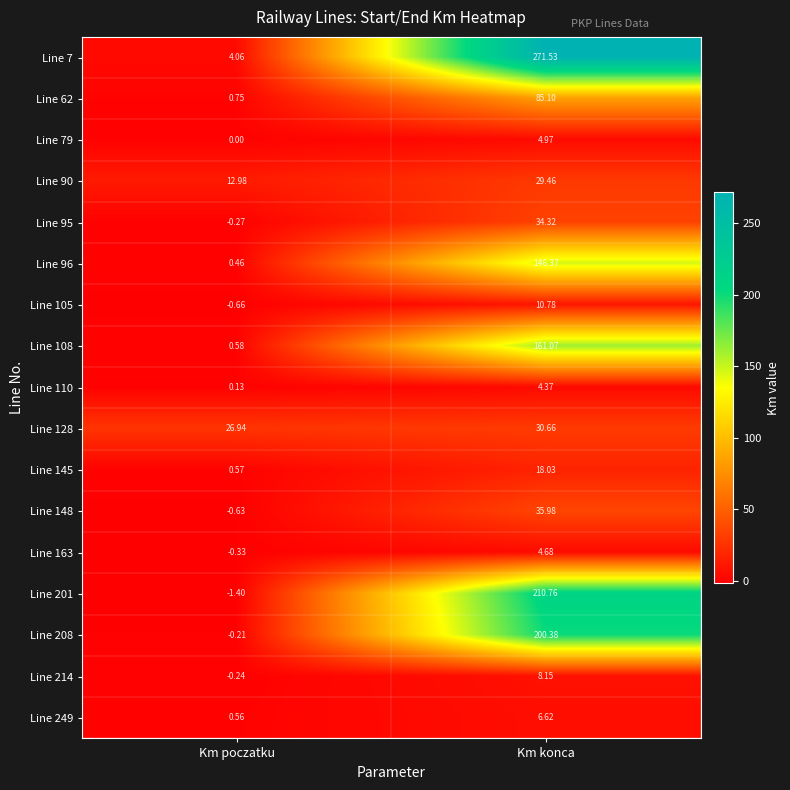

List the labels in order of Line 208 value, largest first.

Km konca, Km poczatku